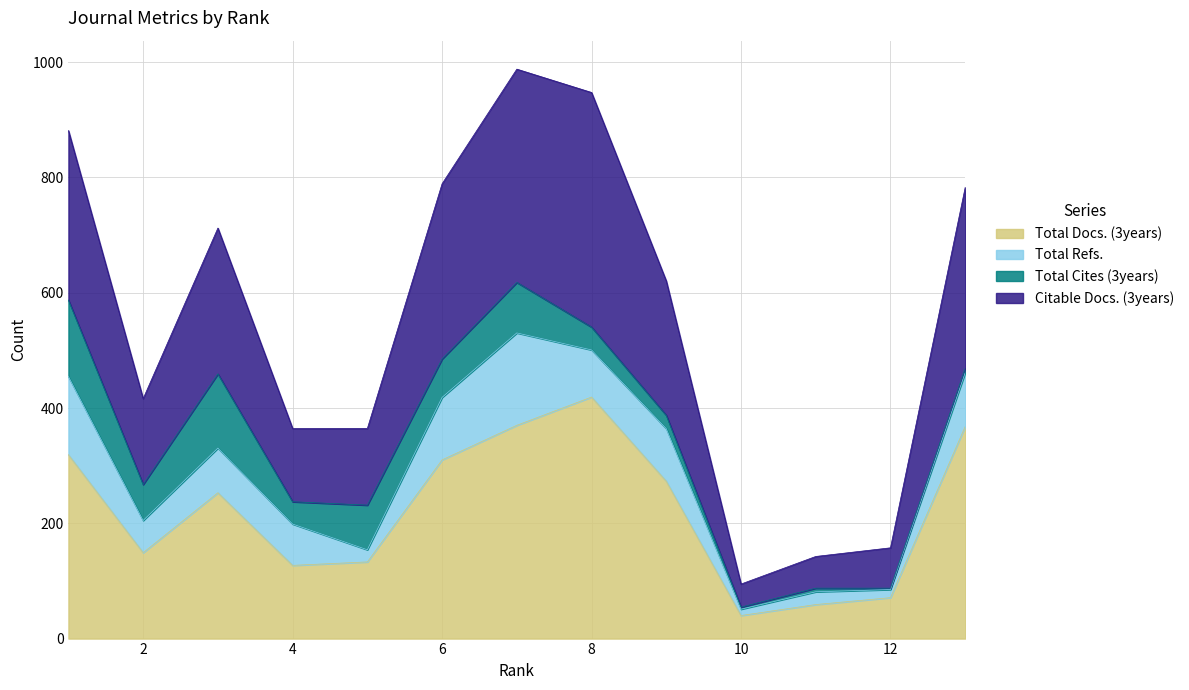

Which label corresponds to the largest value in the chart?

7